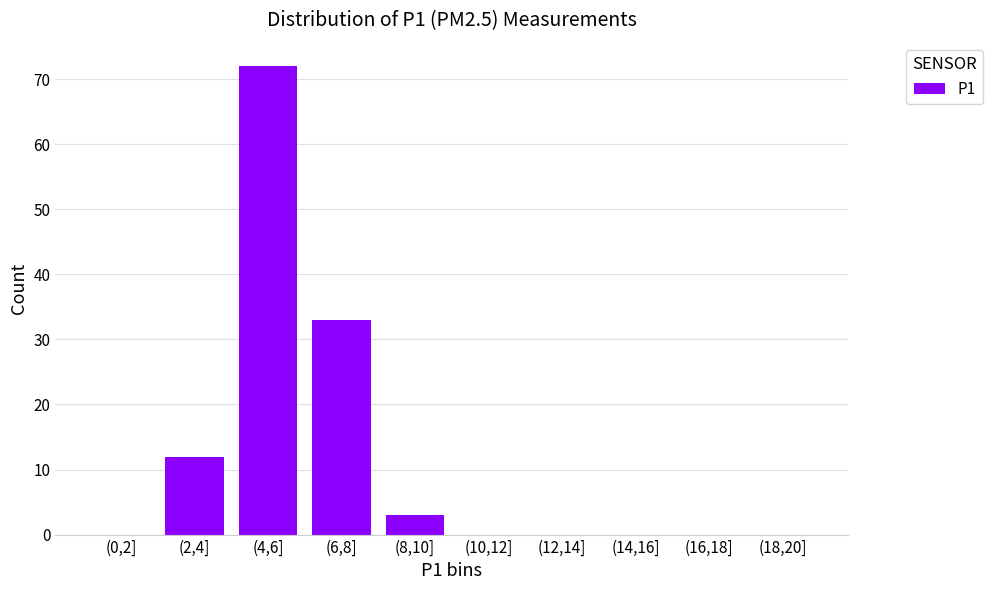

Where is the data nearest to the value 36?

(6,8]